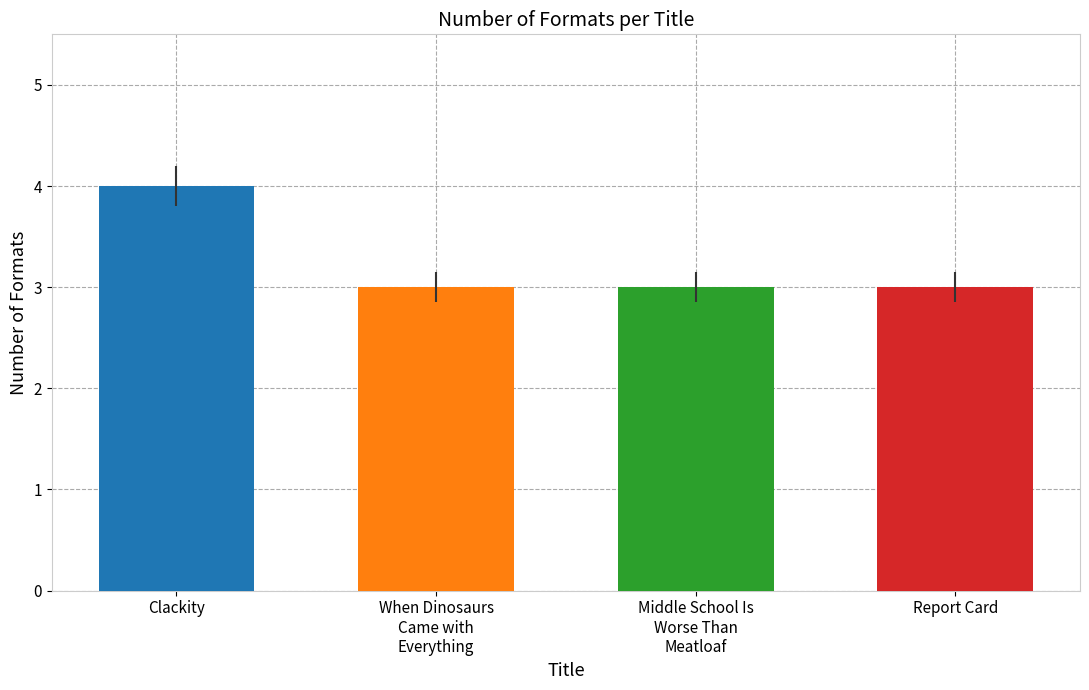

Does the chart contain any negative values?

No